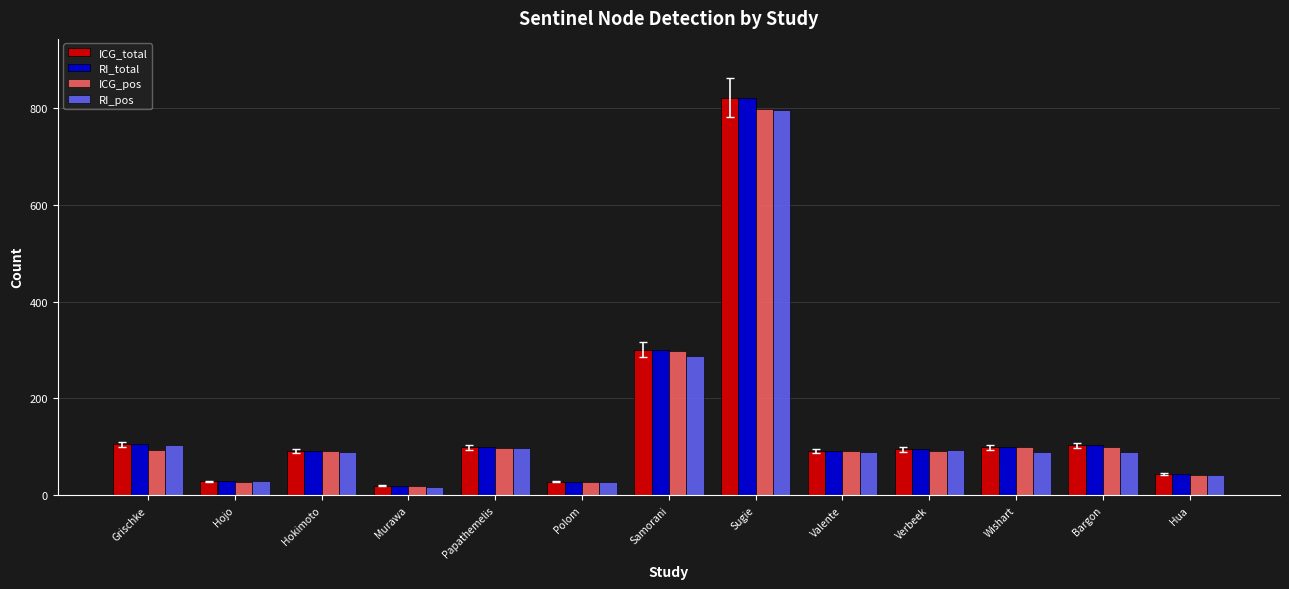

At how many categories does at least one series exceed 260?

2